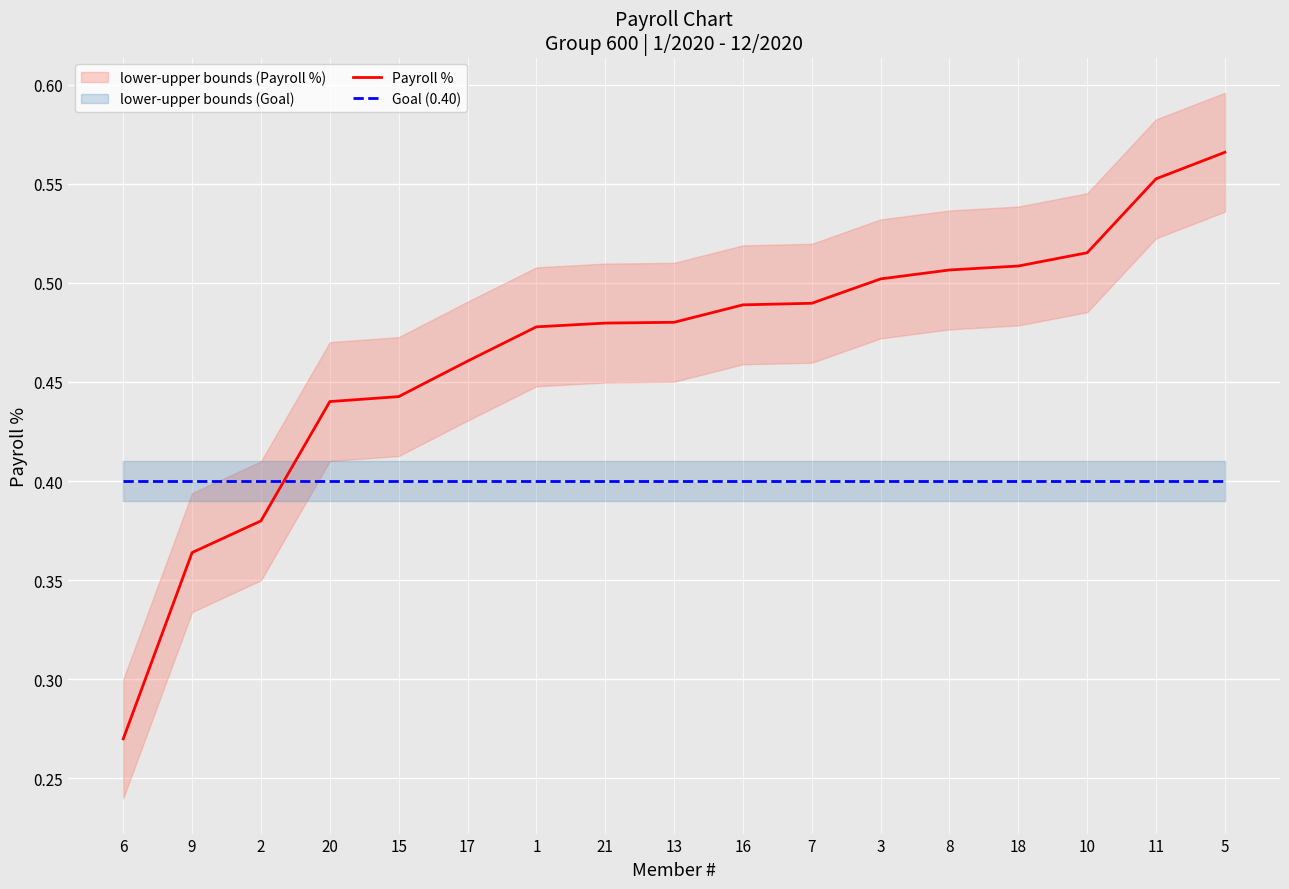

What position from the right is 15?

13